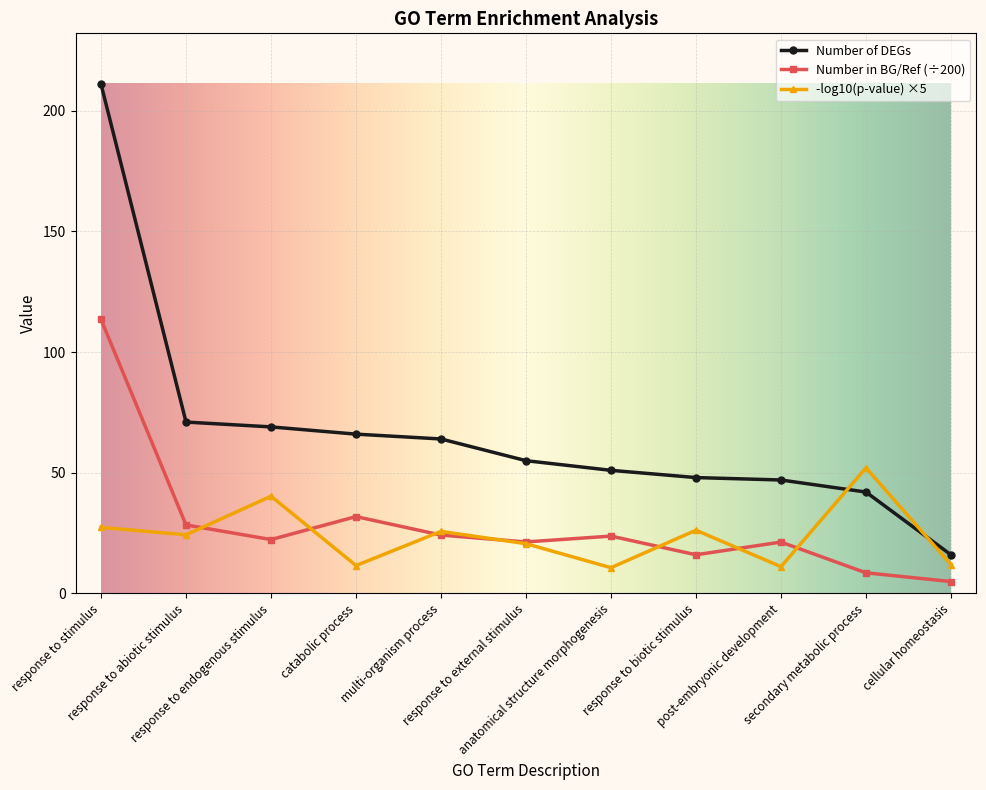

True or false: Number of DEGs and Number in BG/Ref (÷200) intersect in this chart.

False